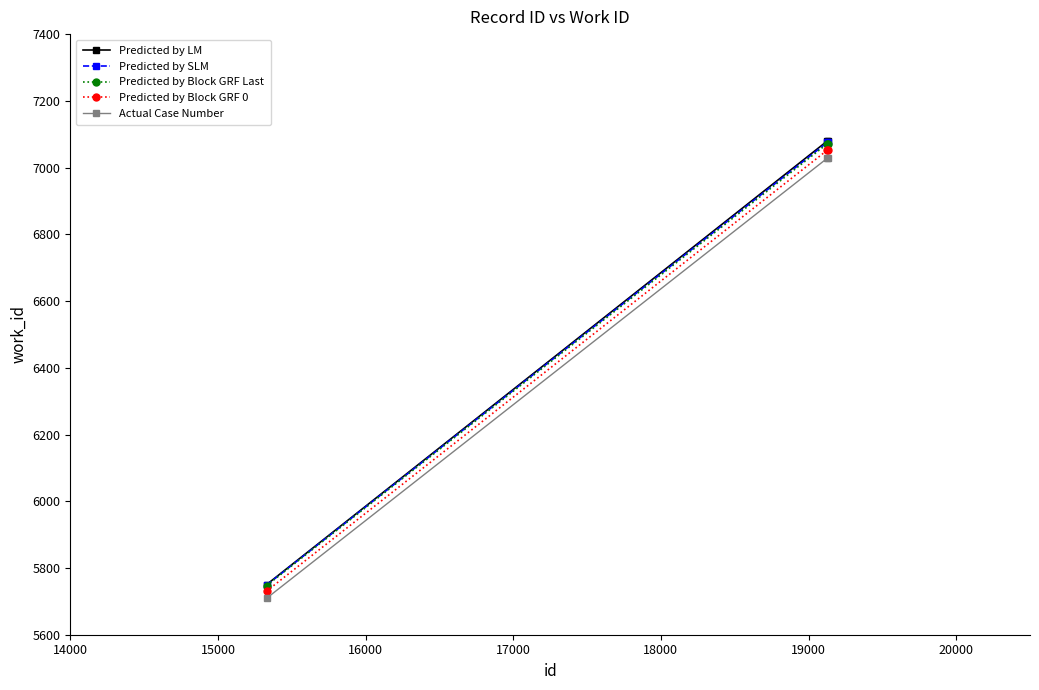

What is the maximum value shown in the chart?

7080.0